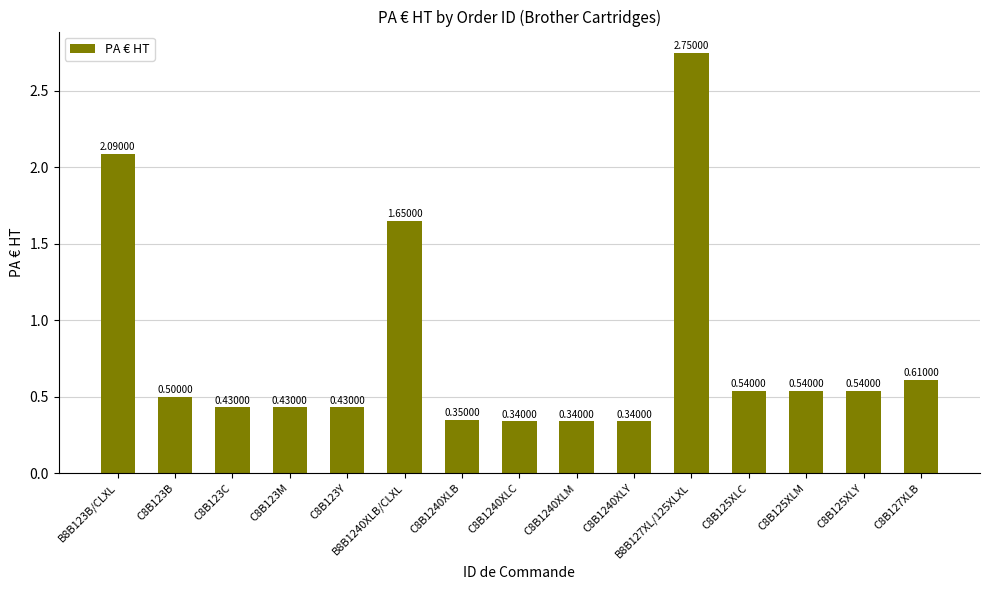

Which has a higher value, C8B125XLY or B8B123B/CLXL?

B8B123B/CLXL